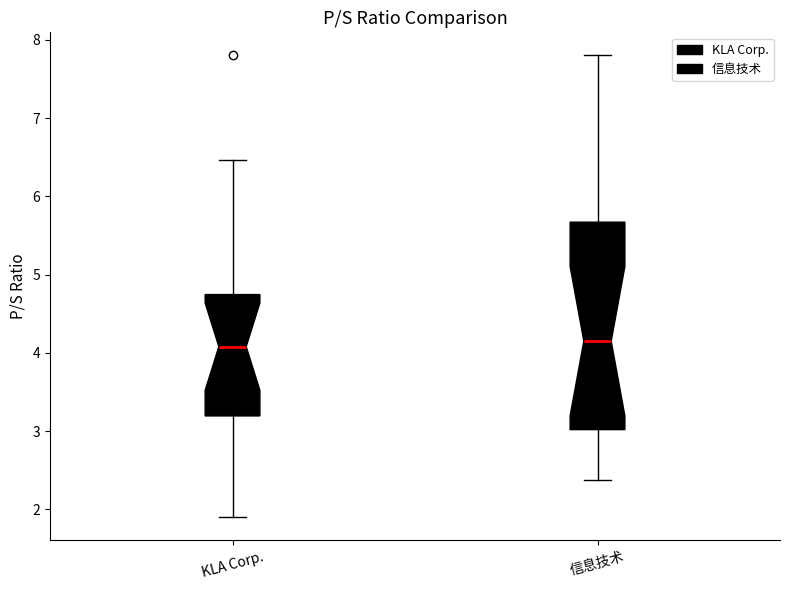

Reading left to right, transcribe this box plot: for each box, give where its median line is, the range the box spans, and where its two whiskers end, as read against the y-axis. The values are not printed on the chart, so give them approximately, as read against the axis.

KLA Corp.: median 4.1, box 3.2 to 4.7, whiskers 1.9 to 6.5
信息技术: median 4.2, box 3.0 to 5.7, whiskers 2.4 to 7.8